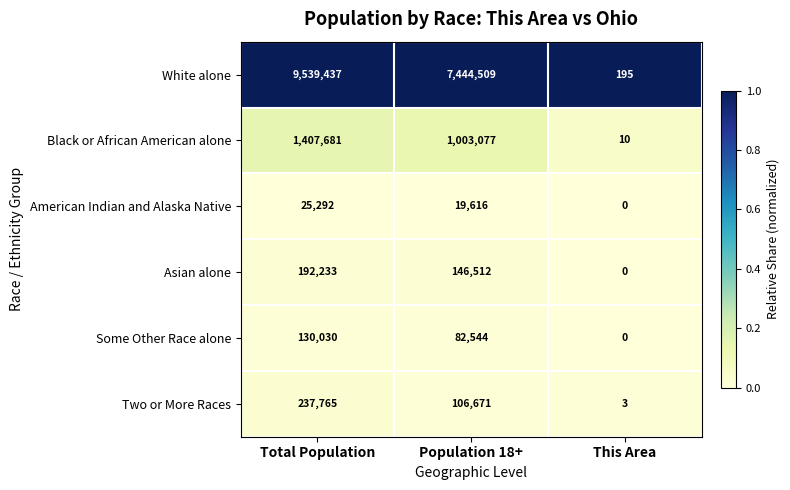

Is it true that White alone equals 11036048 at Population 18+?

False